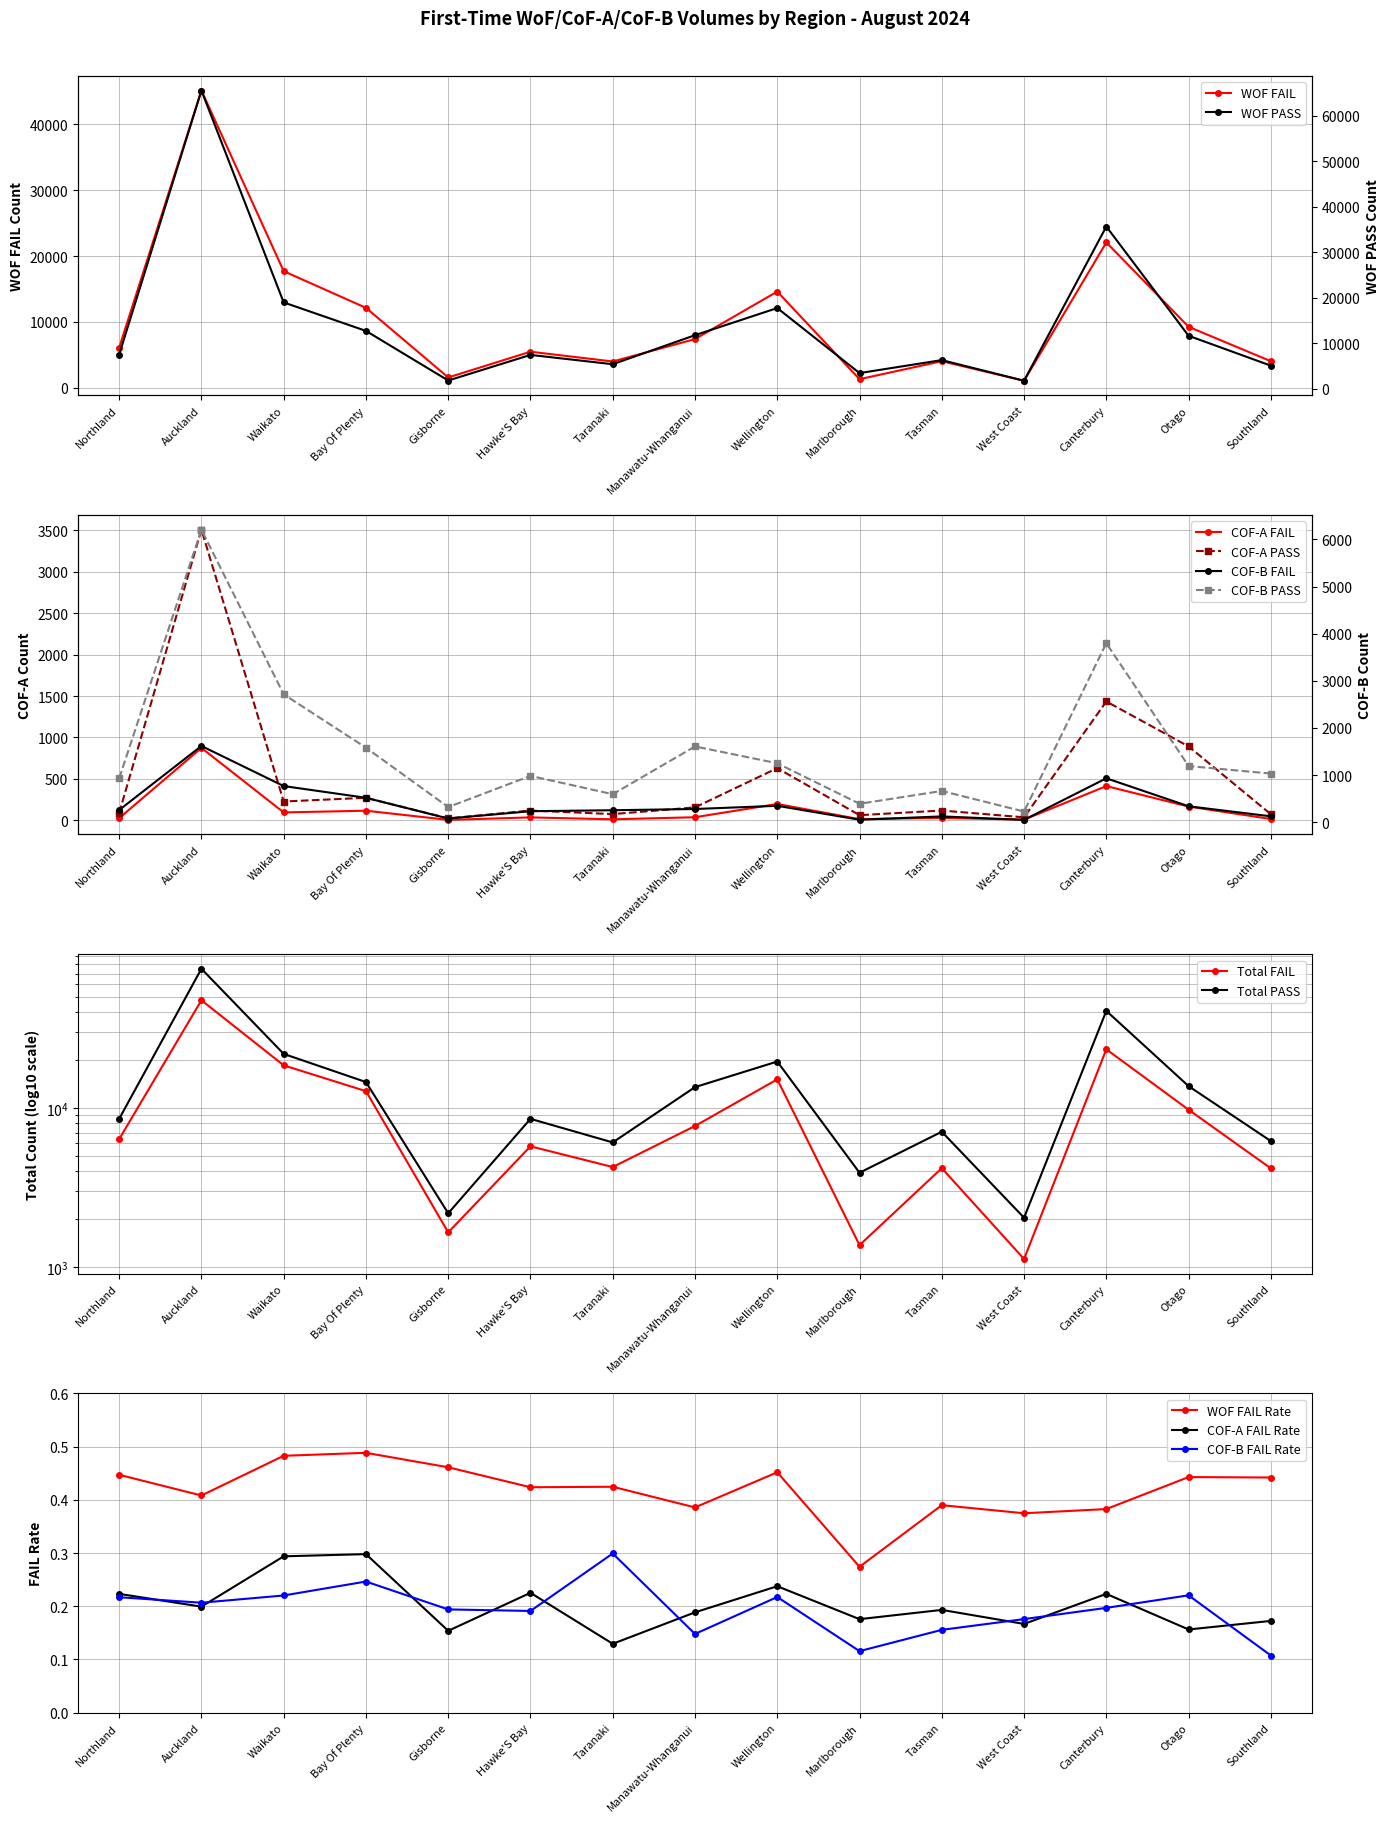

What is the difference between the maximum and second lowest values in the WOF PASS series?

63653